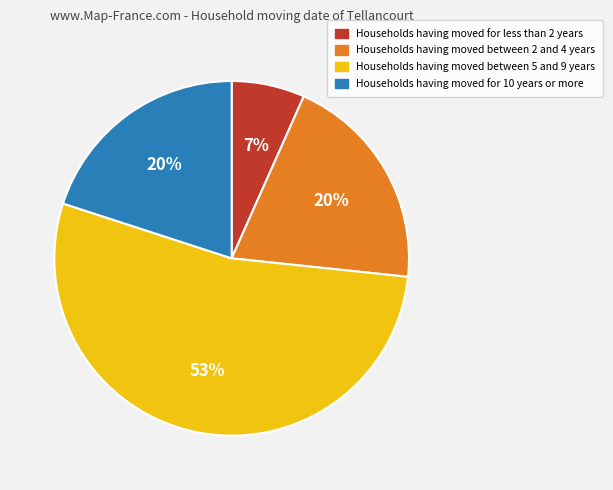

Do Households having moved for less than 2 years and Households having moved between 2 and 4 years together represent more than half of the pie?

No